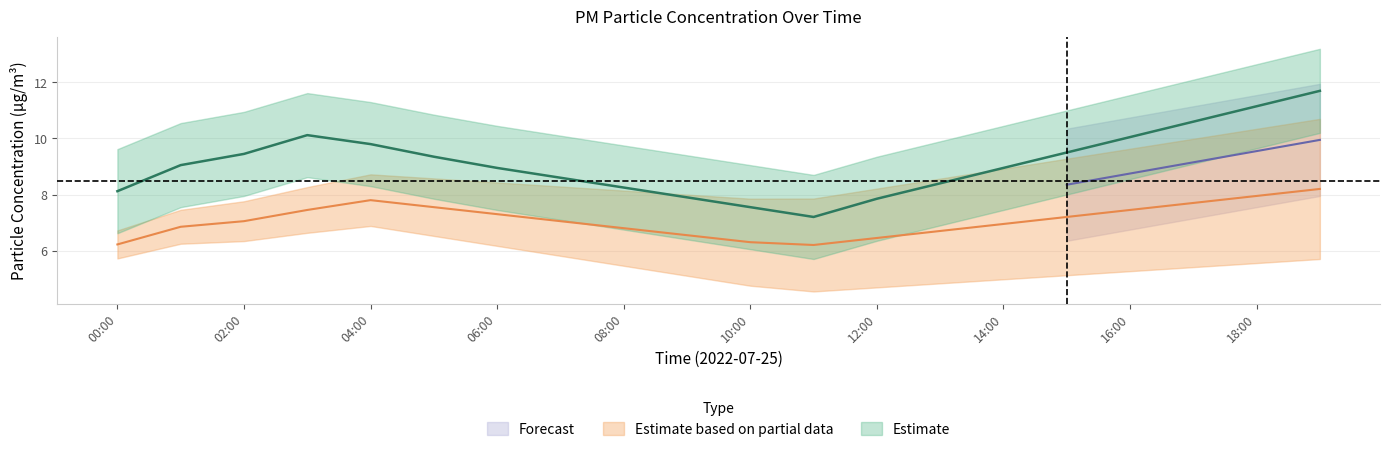

True or false: P1 and P2 intersect in this chart.

False